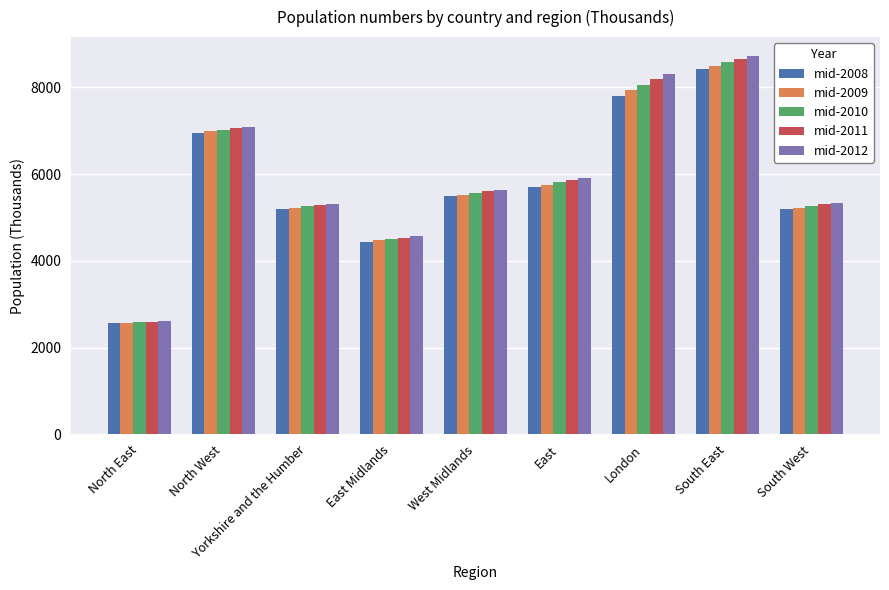

Which category has the highest value across all series?

South East